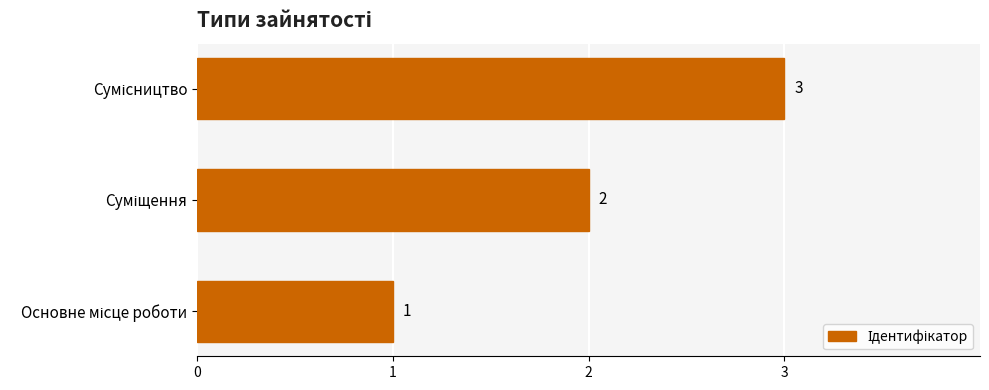

Count the values in the range 1 to 3.

3